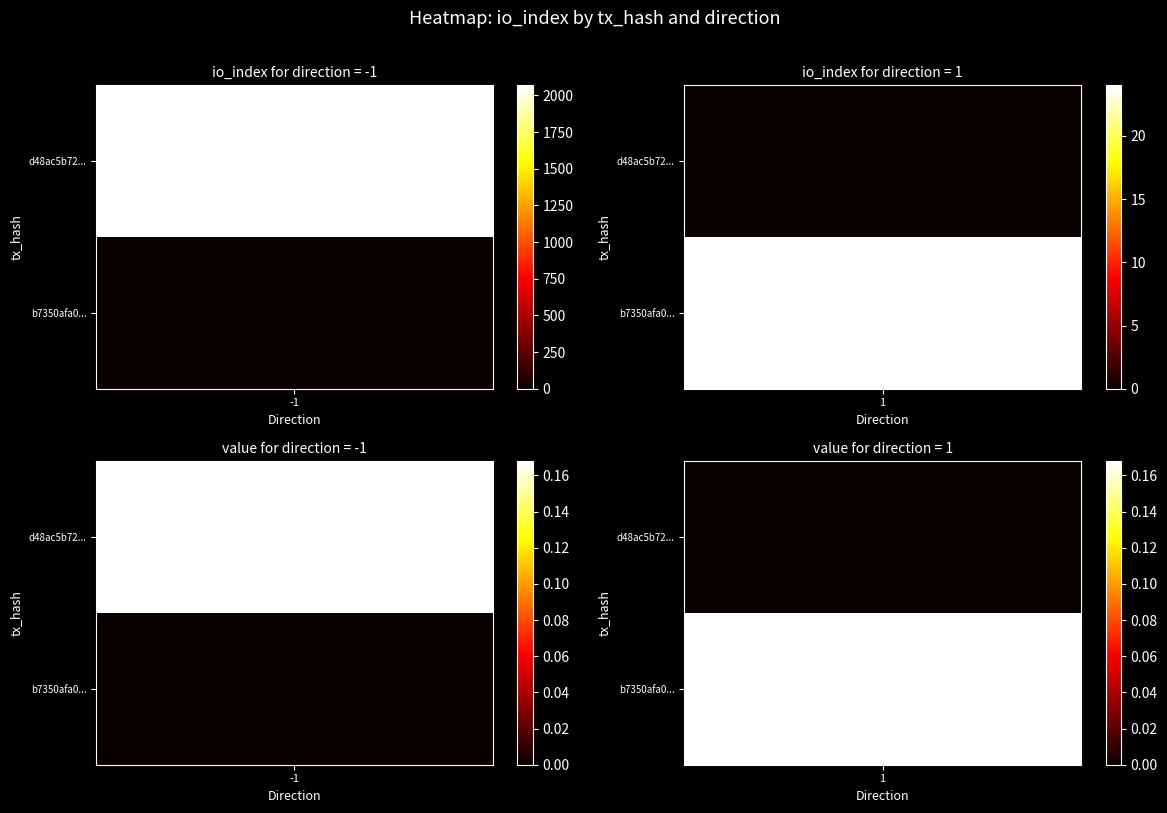

How many data points in d48ac5b72457d60b664826baafa9f93e1add704 are less than 2069?

1